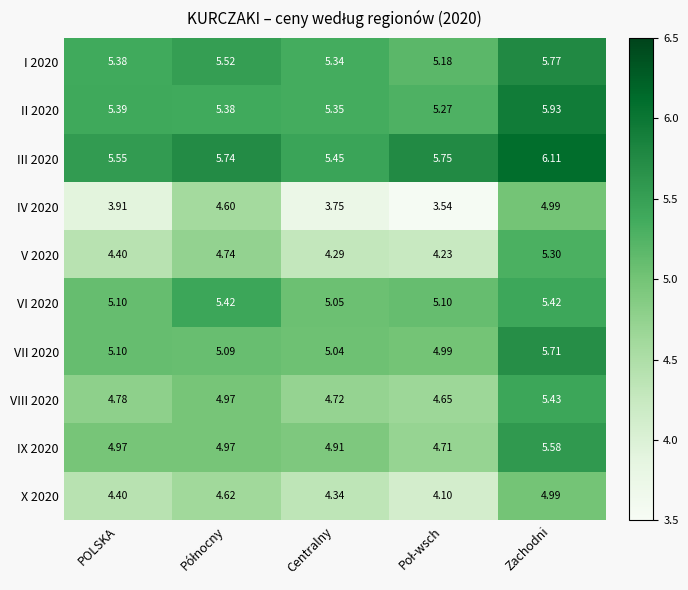

At which label does VIII 2020 reach its peak?

Zachodni